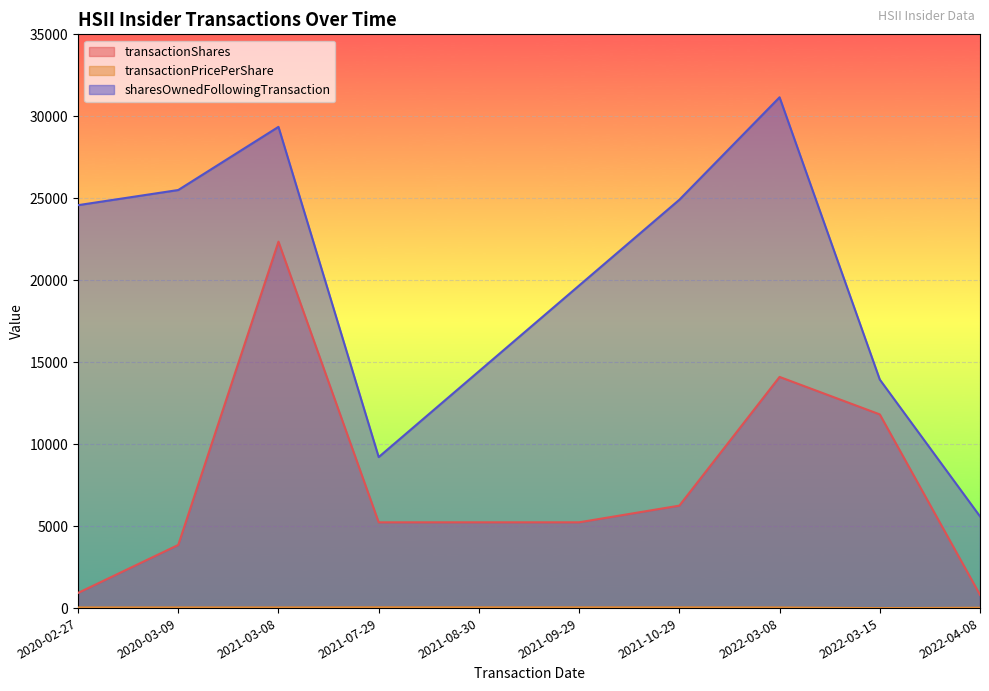

Which series has the widest spread of values?

sharesOwnedFollowingTransaction